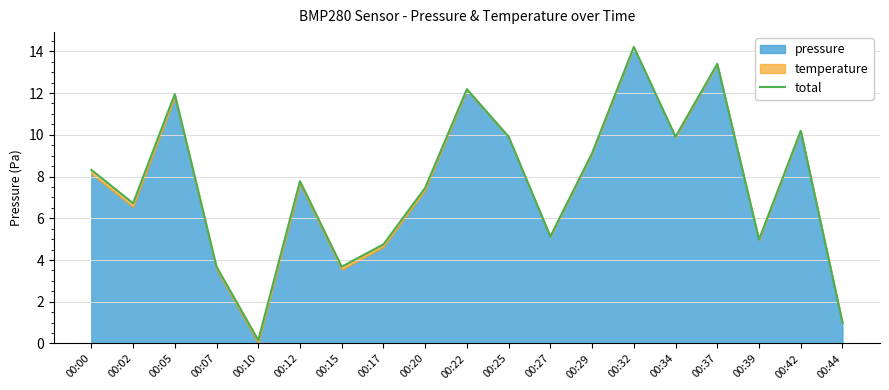

Approximately how many times larger is the value at 00:32 compared to 00:17?

3.0